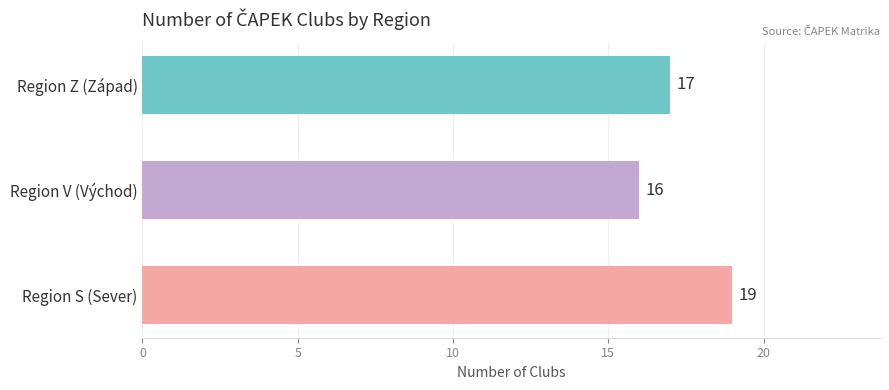

Is it true that the value at Region Z (Západ) is 11?

False